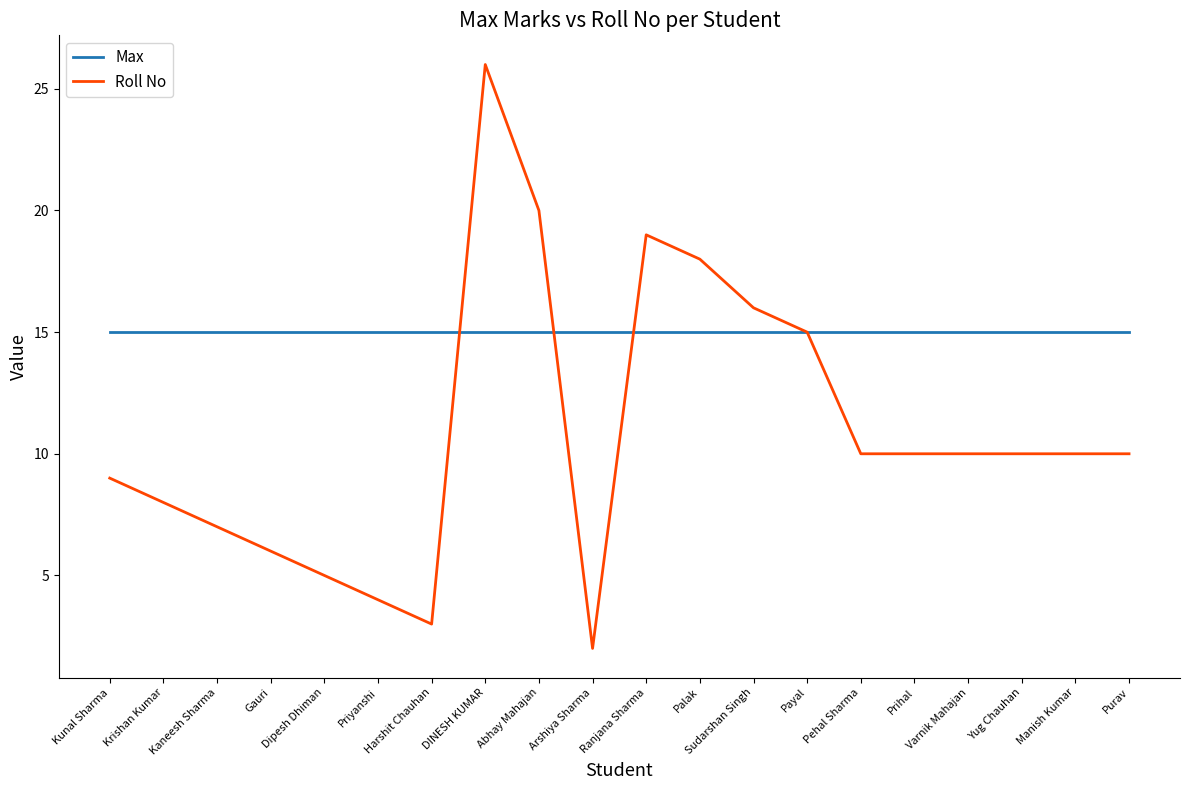

What is the difference between the maximum and minimum values in the Roll No series?

24